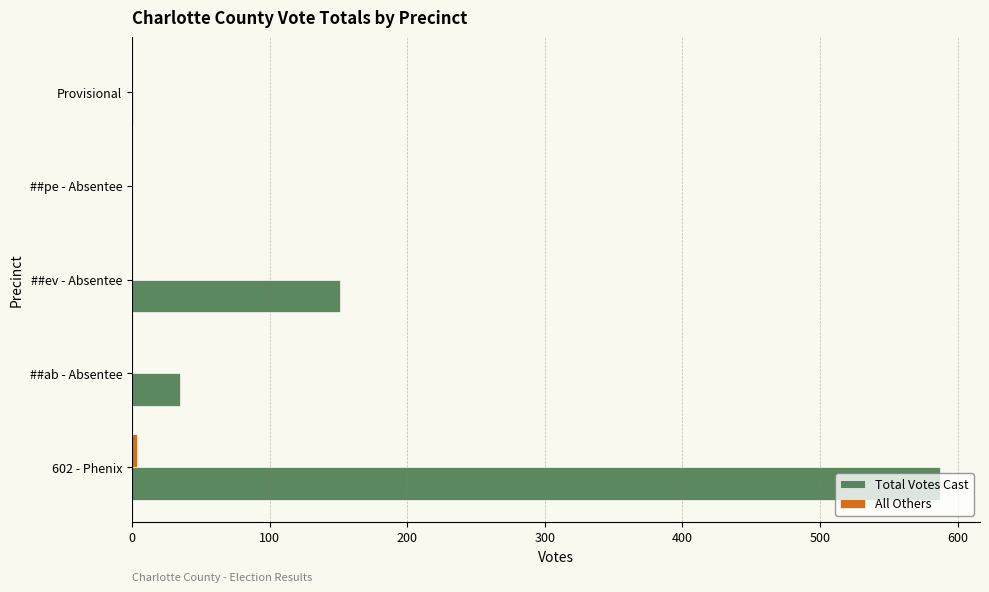

What is the total value across all series at ##ev - Absentee?

151